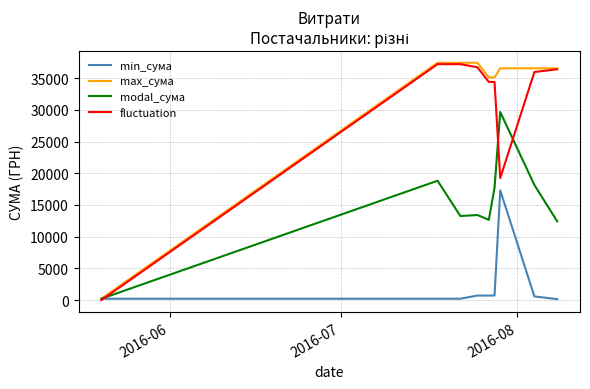

What are all the series names shown in the legend?

min_сума, max_сума, modal_сума, fluctuation